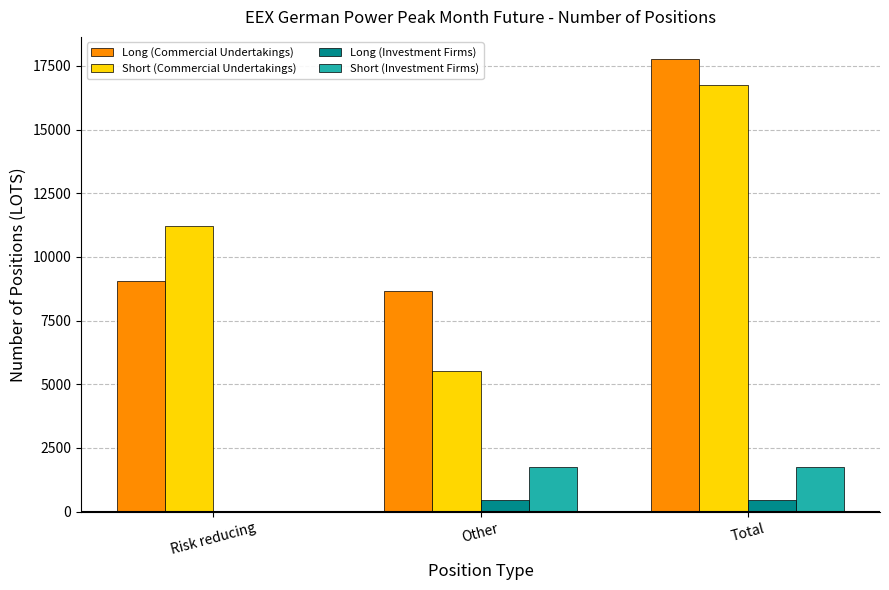

Are the bars grouped side by side (vs. stacked)?

Yes